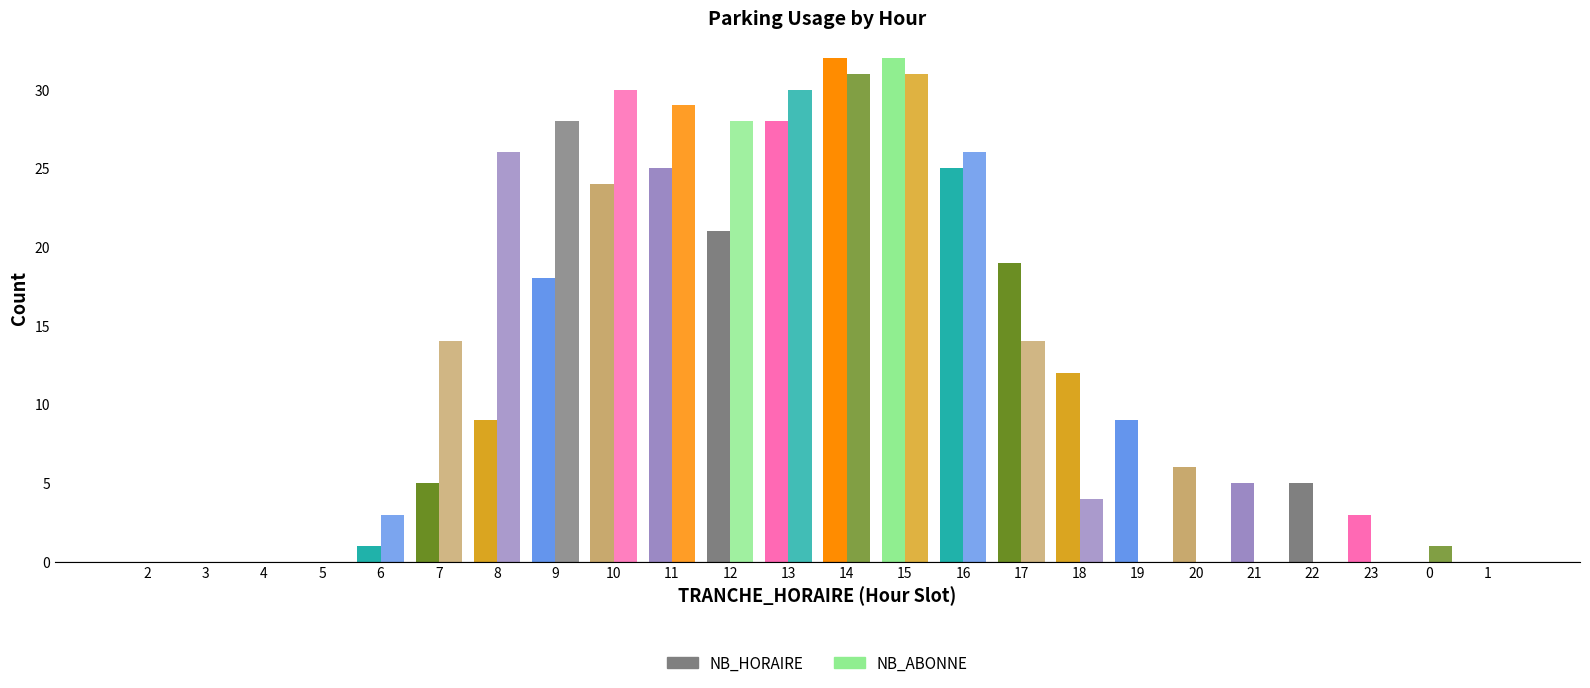

Which series has the largest total across all categories?

NB_ABONNE